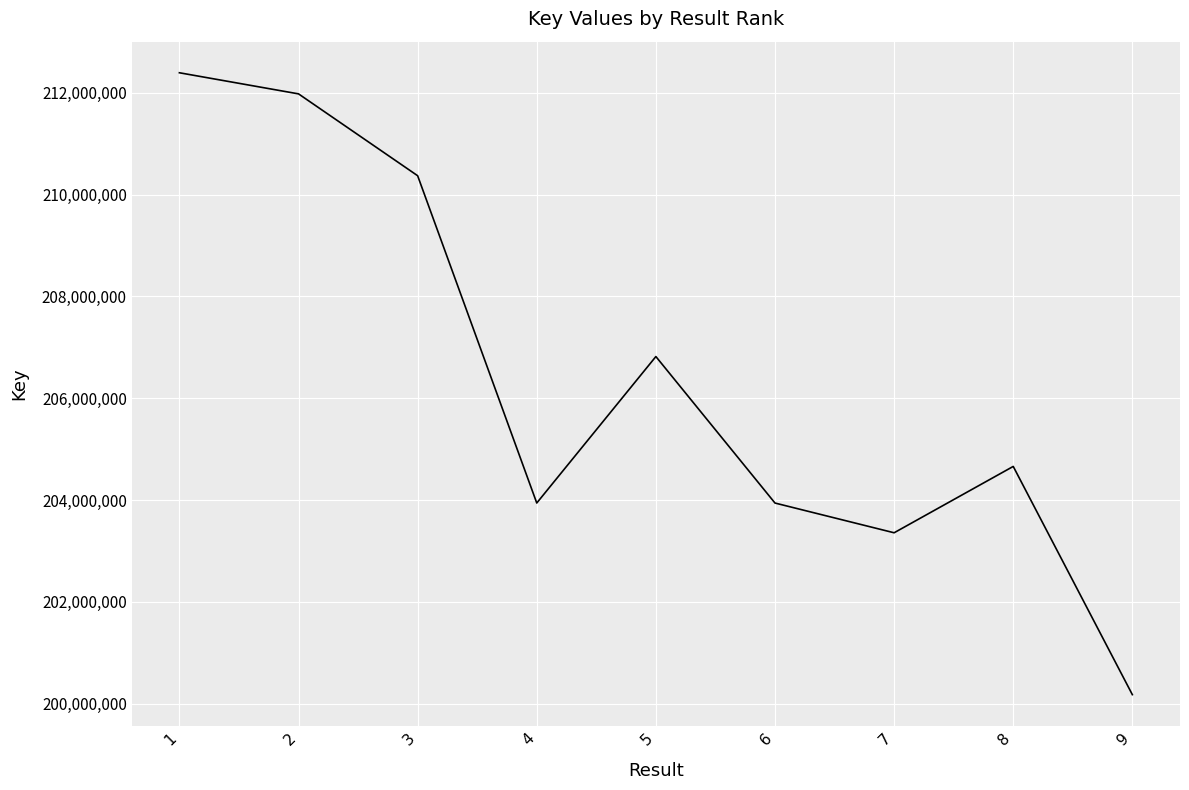

At which label does the data first exceed 204660660?

1